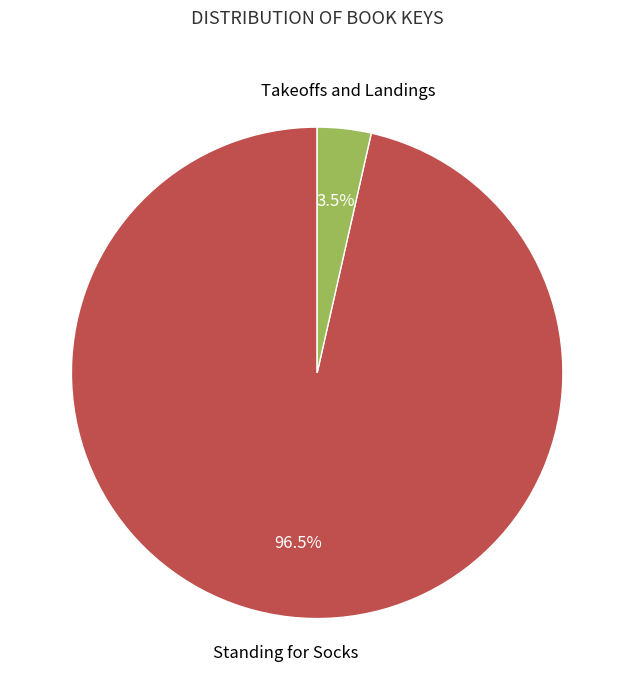

Does Standing for Socks represent more than half of the total?

Yes